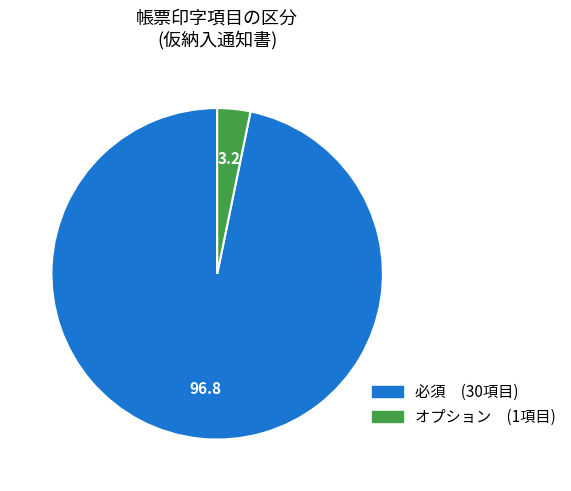

Does any single category account for the majority?

Yes